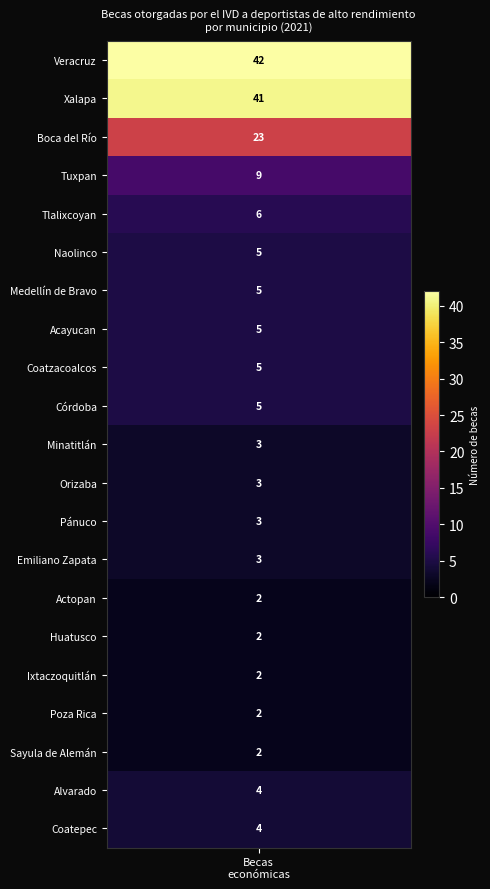

Reading left to right, what are all the values shown in this chart?

42	41	23	9	6	5	5	5	5	5	3	3	3	3	2	2	2	2	2	4	4